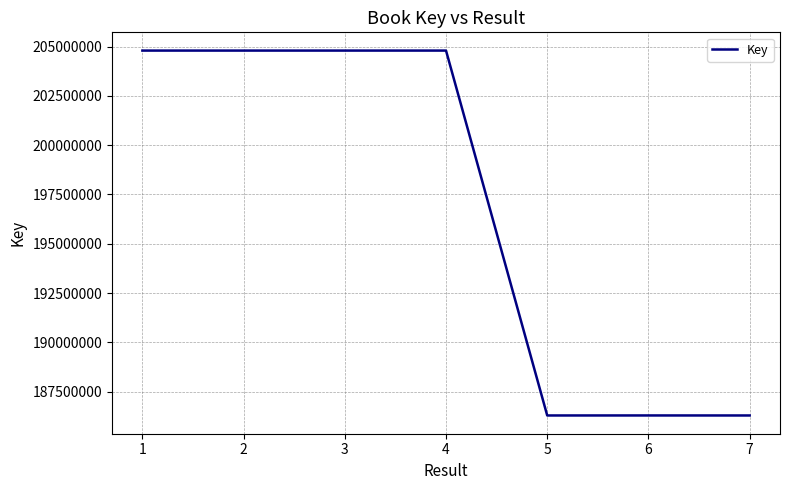

What is the sum of the values at 2 and 4?

409595373